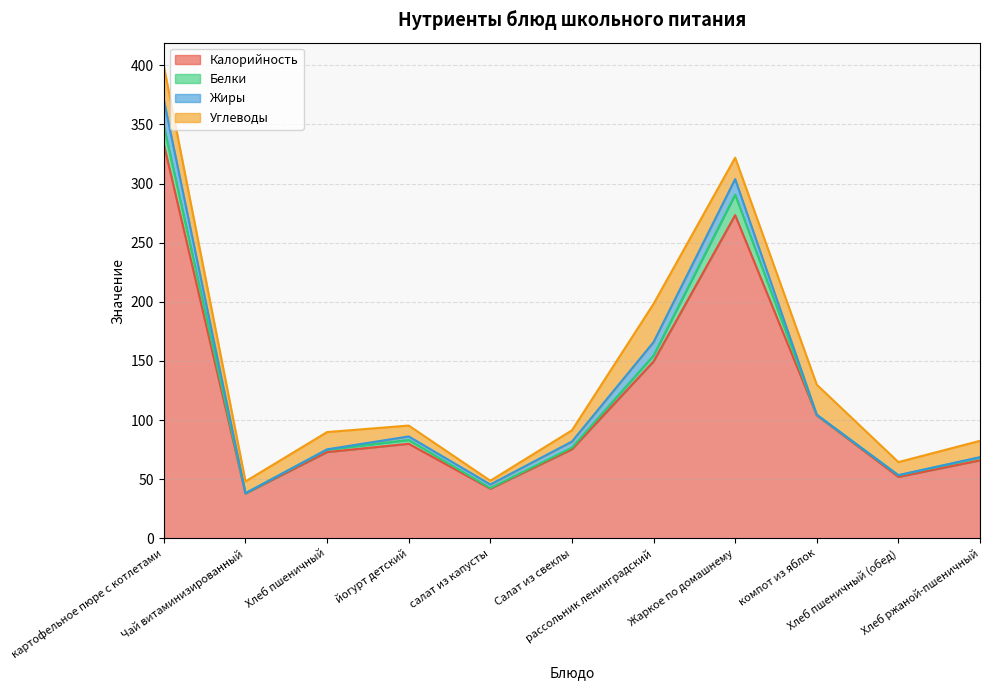

At which label does Калорийность first exceed 75?

картофельное пюре с котлетами